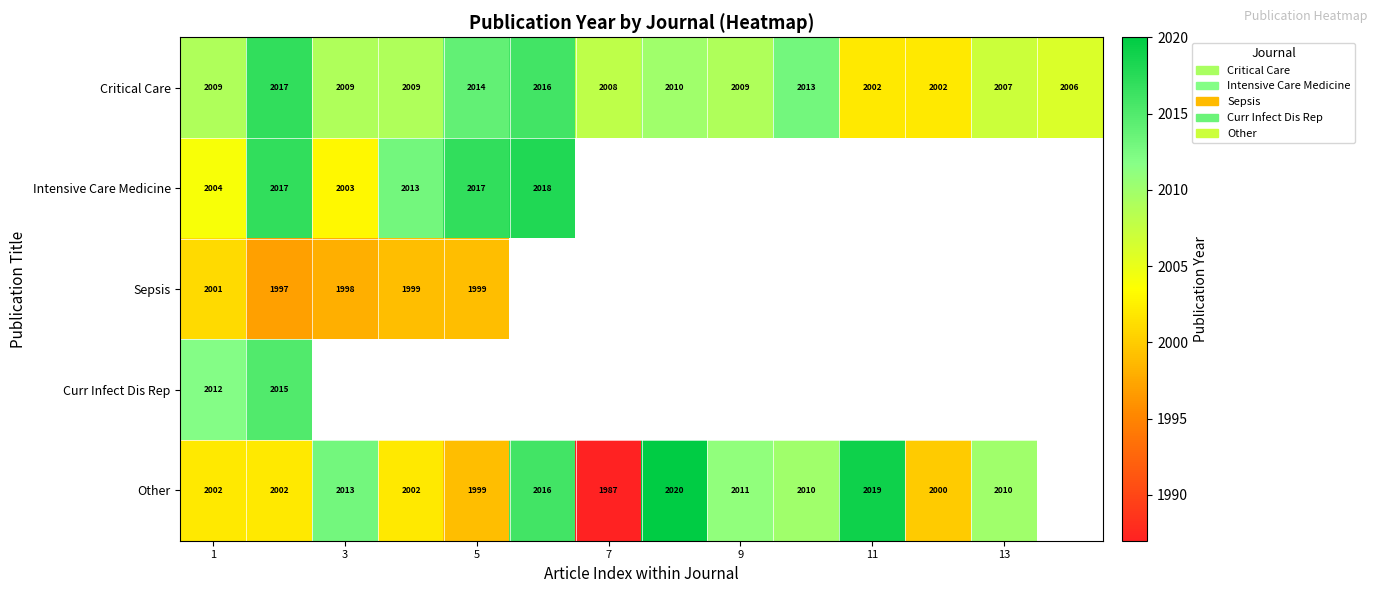

What is the maximum value for Critical Care?

2017